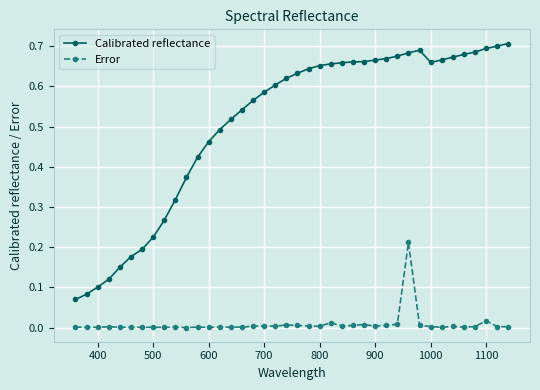

List the series in order of their peak value, lowest first.

Error, Calibrated reflectance